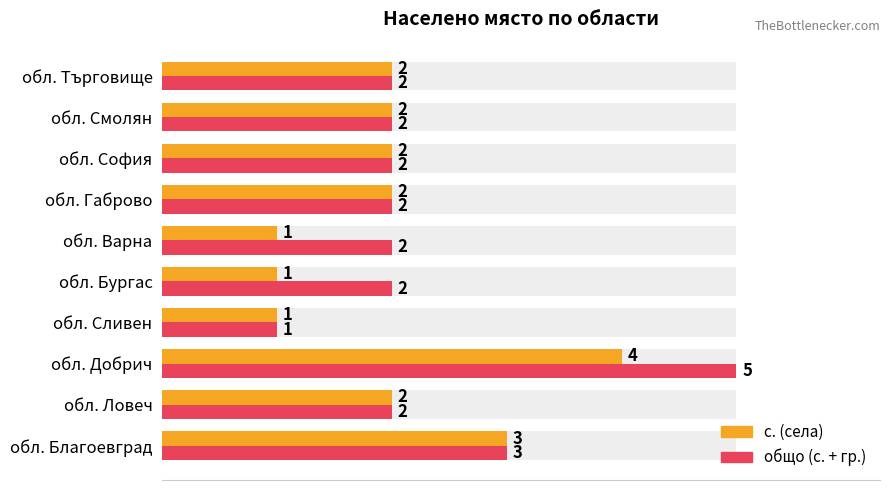

Rank the series by their maximum value, from lowest to highest.

с. (села), общо (с. + гр.)